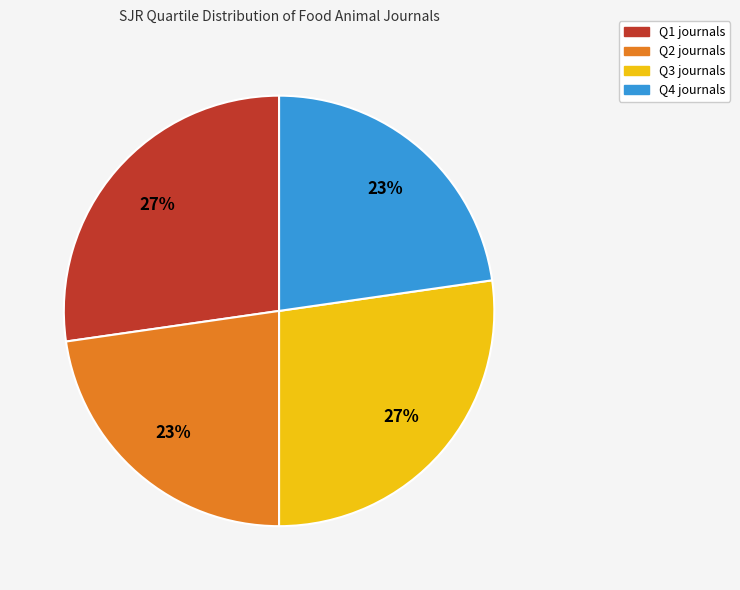

How many slices are in this pie chart?

4